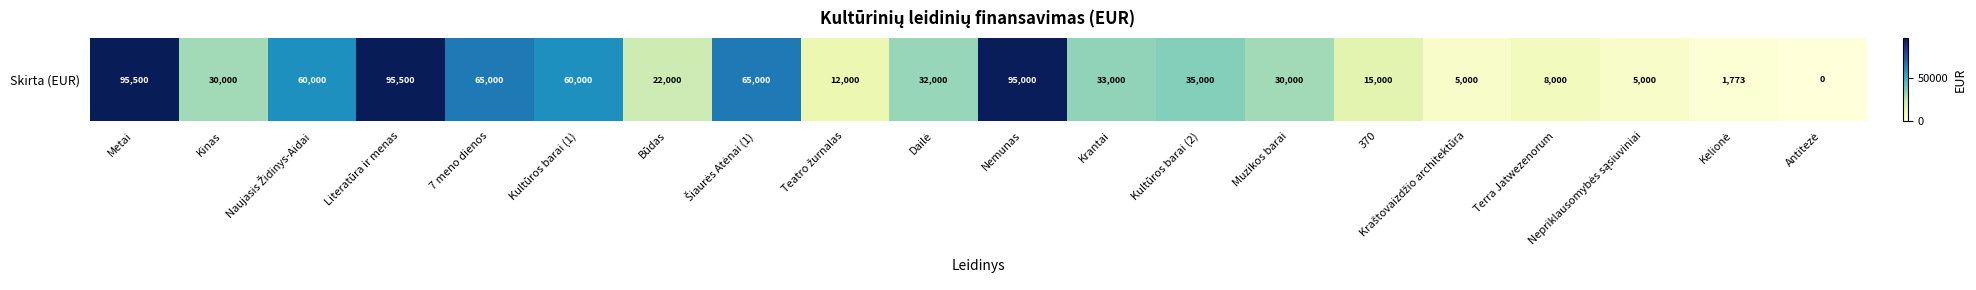

What is the maximum value shown in the chart?

95500